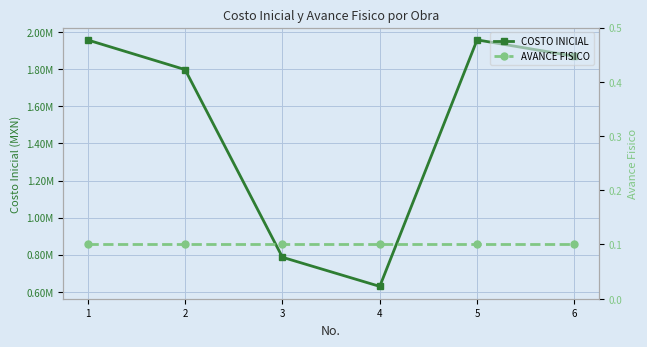

List the labels in order of COSTO INICIAL value, smallest first.

4, 3, 2, 6, 1, 5